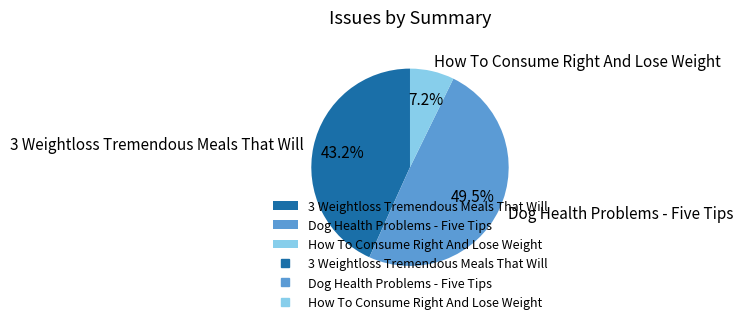

How many slices are in this pie chart?

3